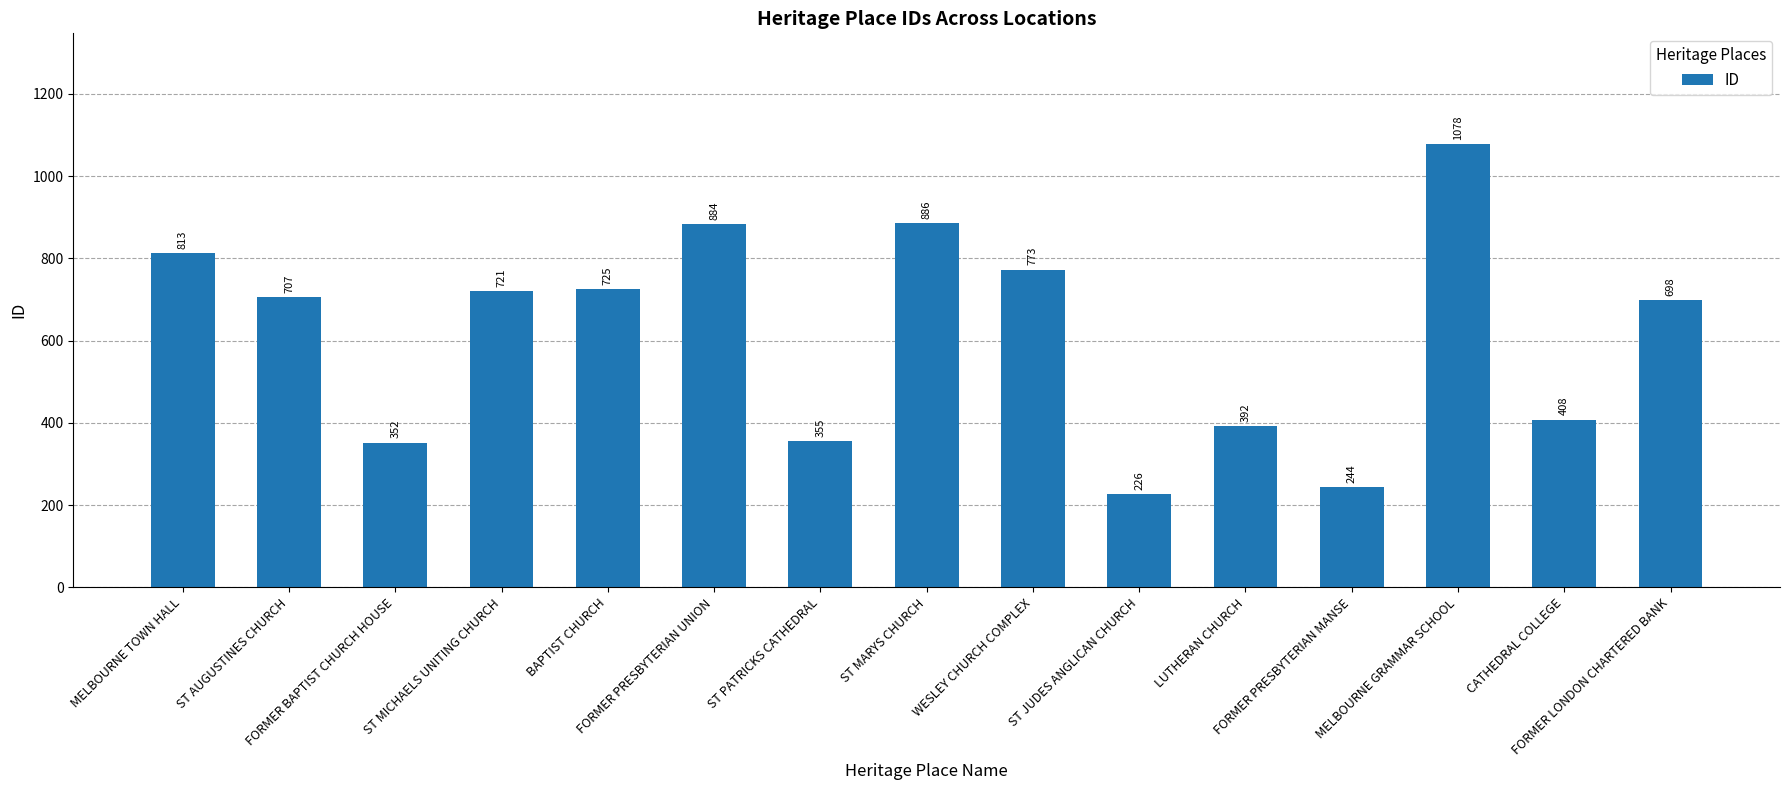

What is the change in value from ST AUGUSTINES CHURCH to FORMER BAPTIST CHURCH HOUSE?

-355